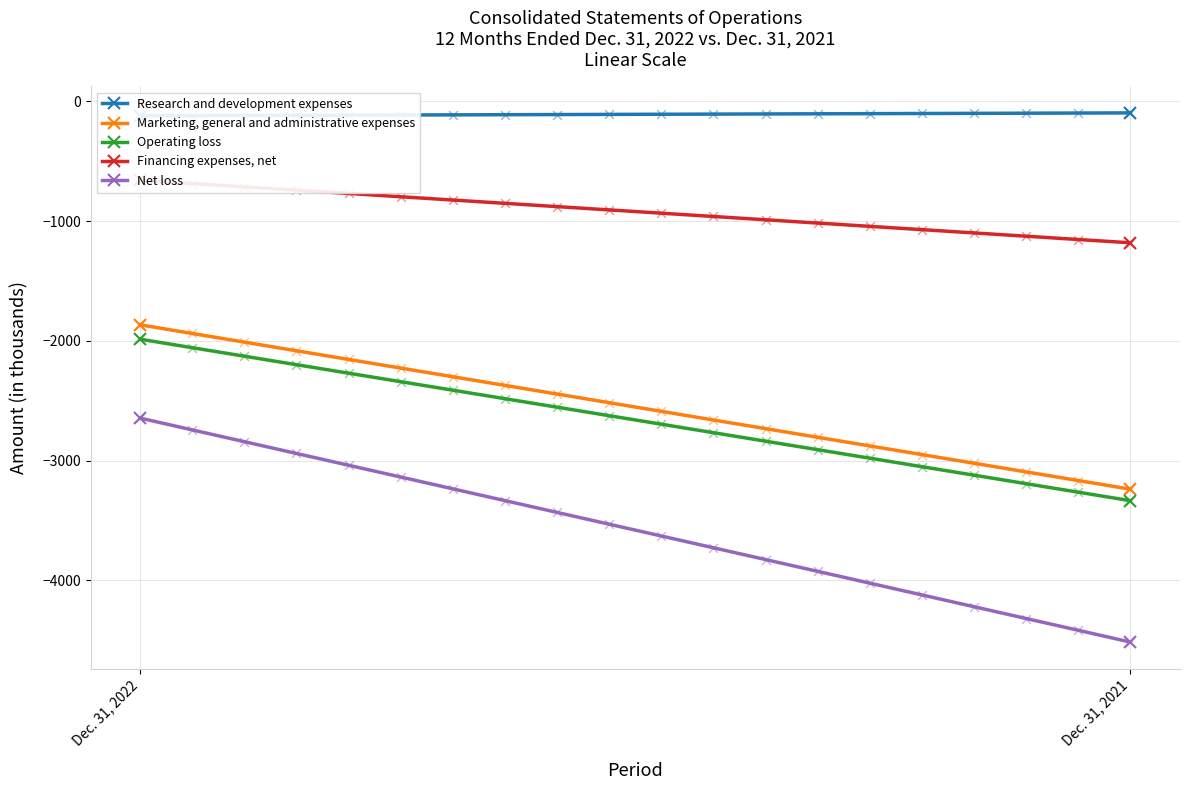

Which series reaches the minimum Y coordinate?

Net loss